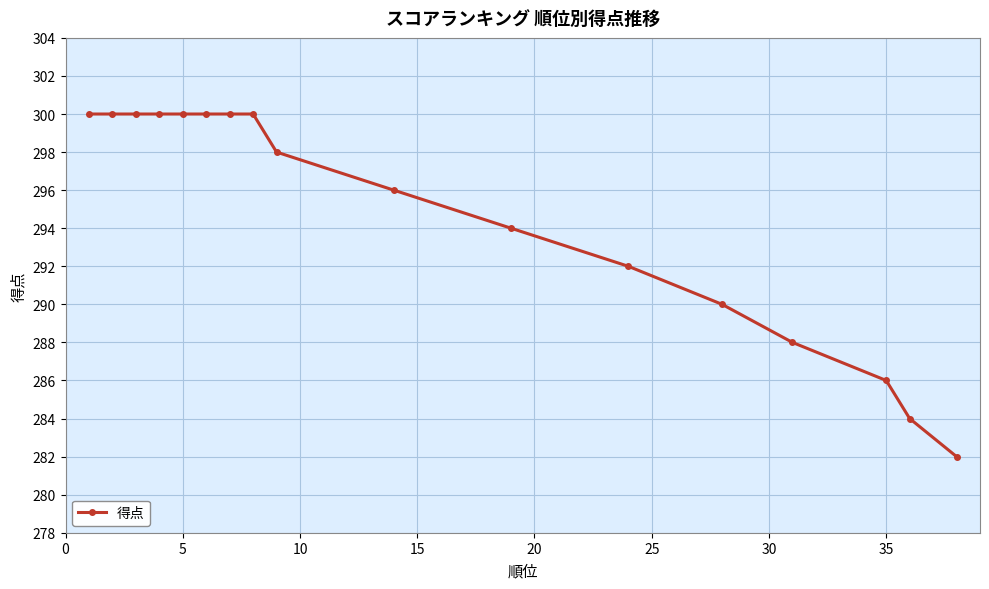

How many lines are shown in the chart?

1